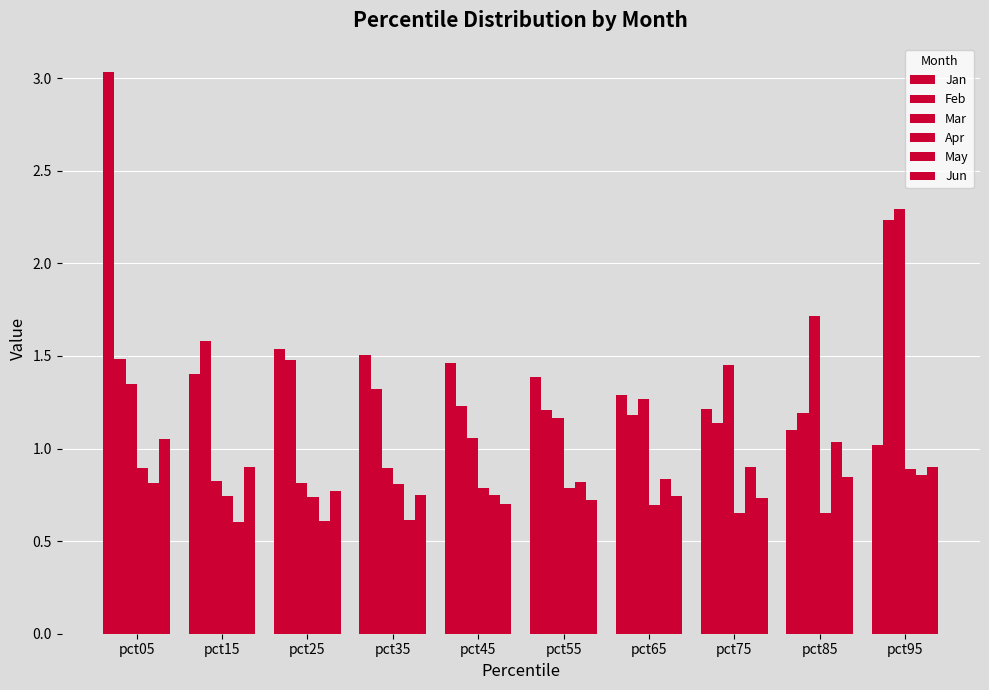

Which series changed the most between pct55 and pct85?

Mar